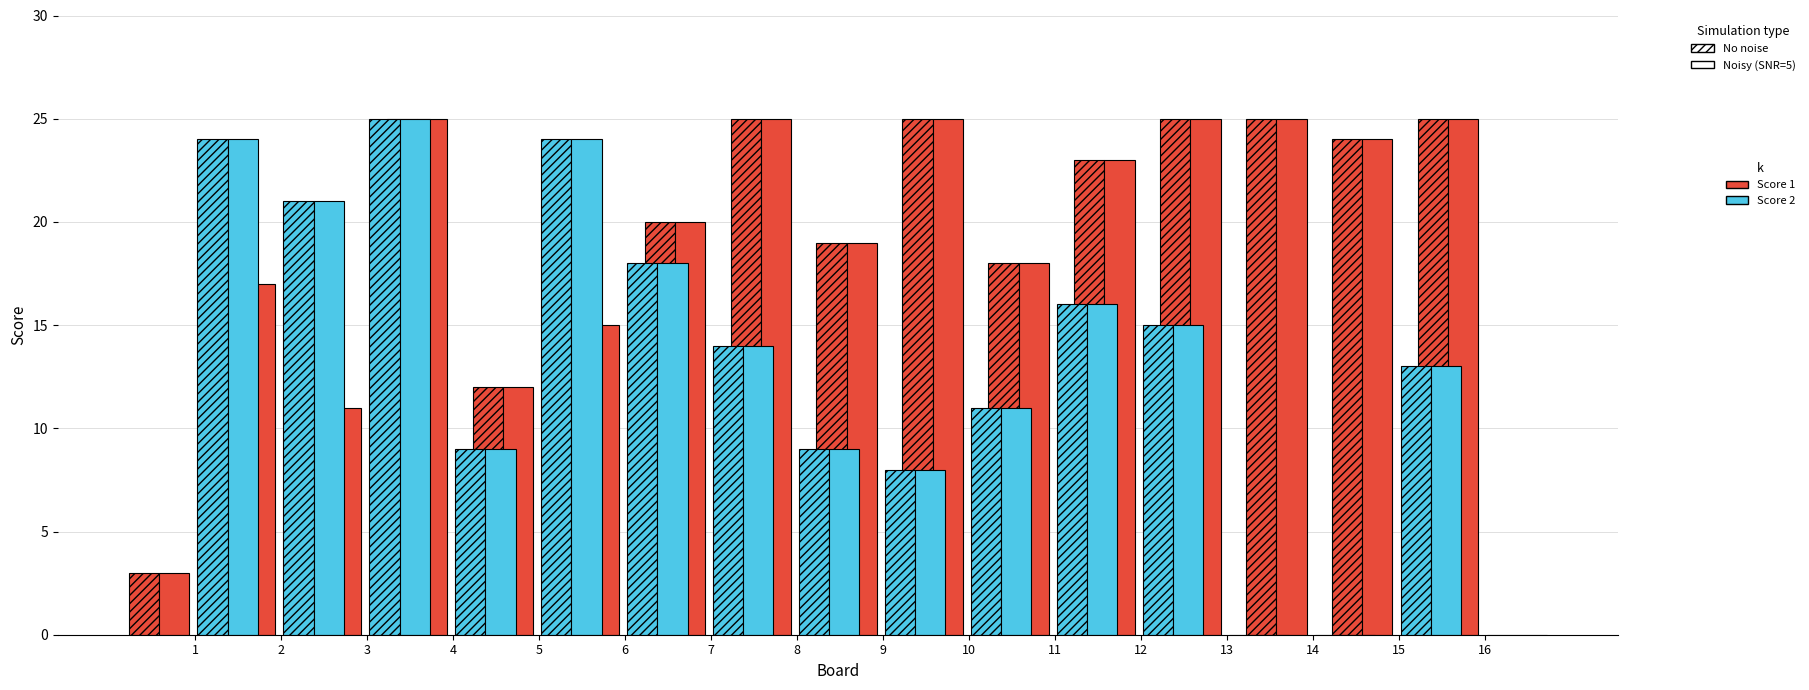

Reading left to right, extract all data points from this chart.

Score 1 (No noise): 3	17	11	25	12	15	20	25	19	25	18	23	25	25	24	25
Score 1 (Noisy): 3	17	11	25	12	15	20	25	19	25	18	23	25	25	24	25
Score 2 (No noise): 24	21	25	9	24	18	14	9	8	11	16	15	0	0	13	0
Score 2 (Noisy): 24	21	25	9	24	18	14	9	8	11	16	15	0	0	13	0